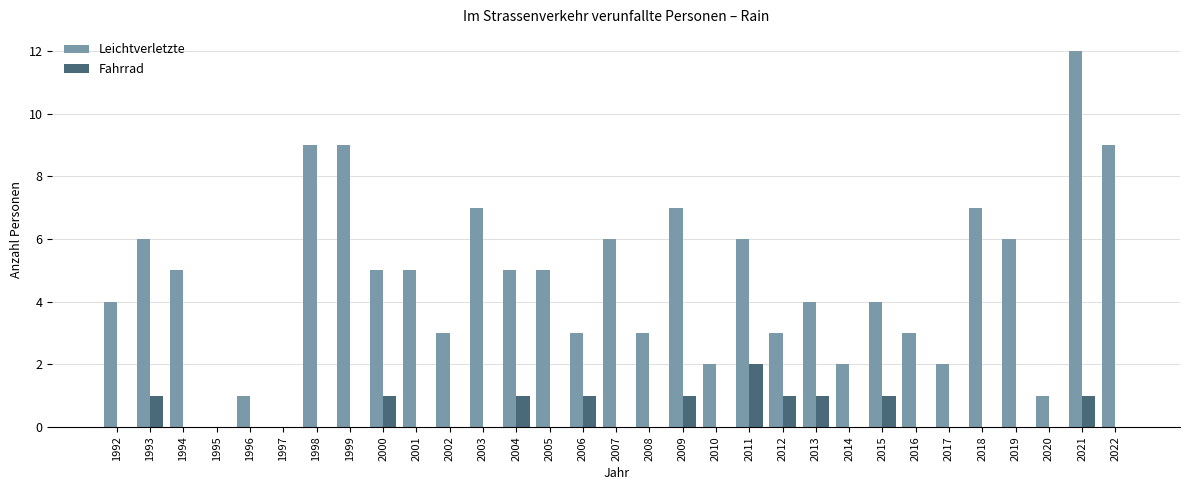

Is it true that Leichtverletzte equals 9 at 1998?

True